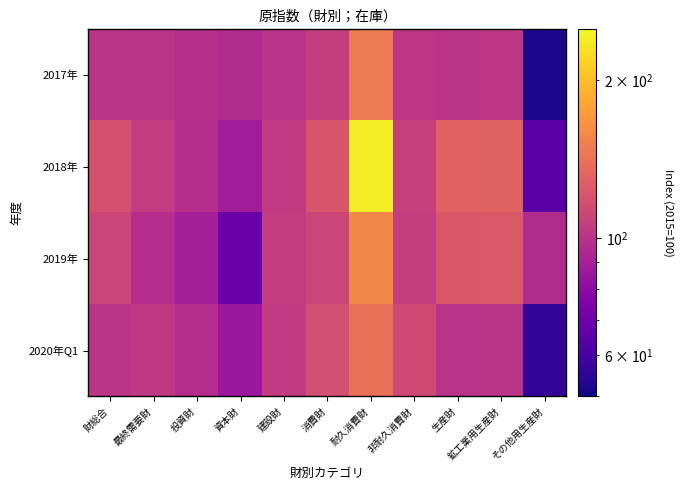

Which series has the largest total across all categories?

2018年